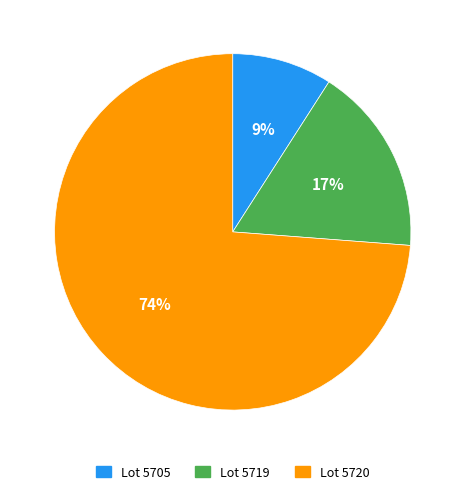

To the nearest percent, what is the average slice percentage?

33%